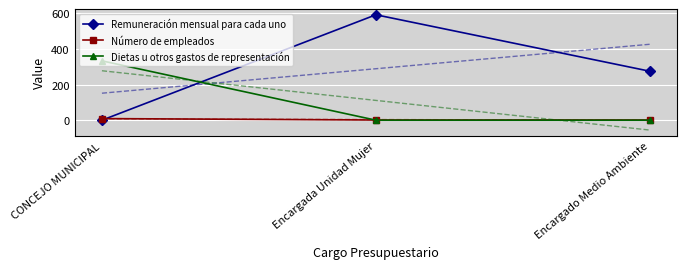

Is it true that Número de empleados equals 1.0 at Encargado Medio Ambiente?

True